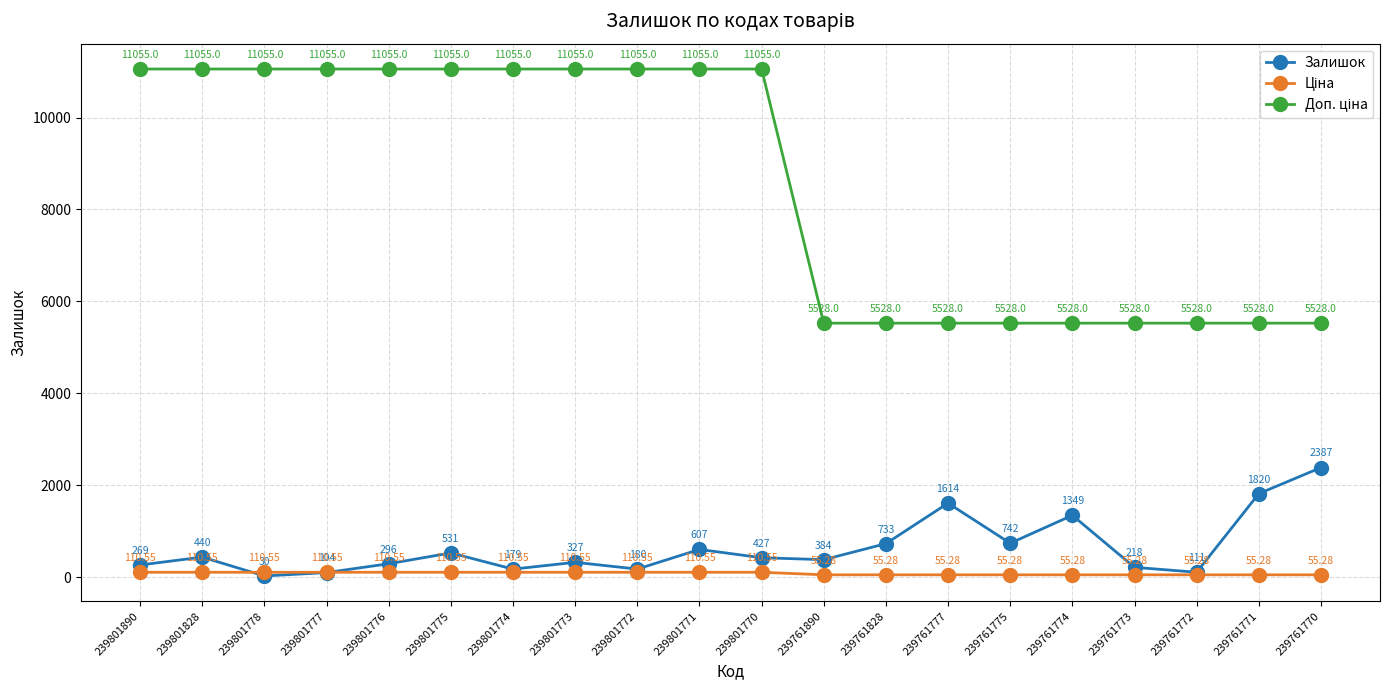

At which category is the sum across all series the highest?

239801771